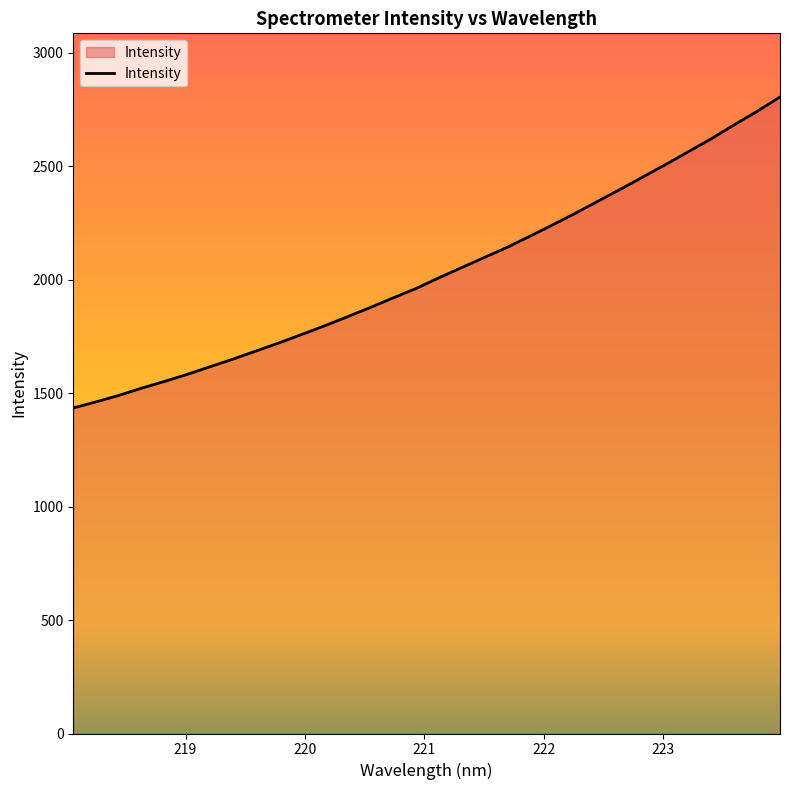

What is the minimum value shown in the chart?

1434.9